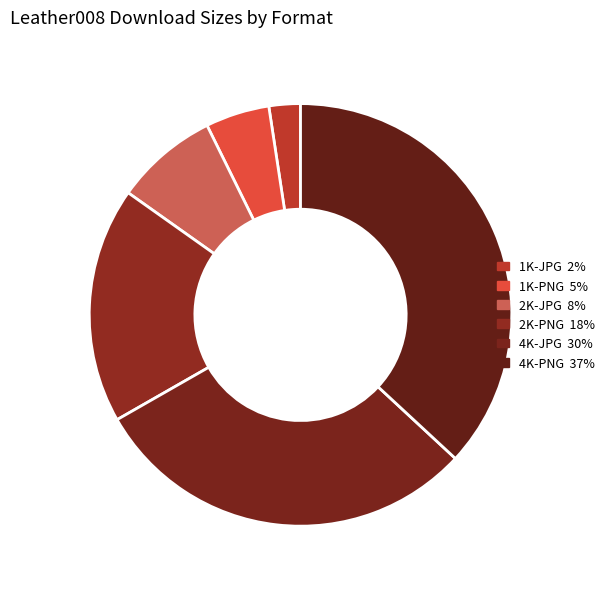

Count the number of slices in the pie.

6